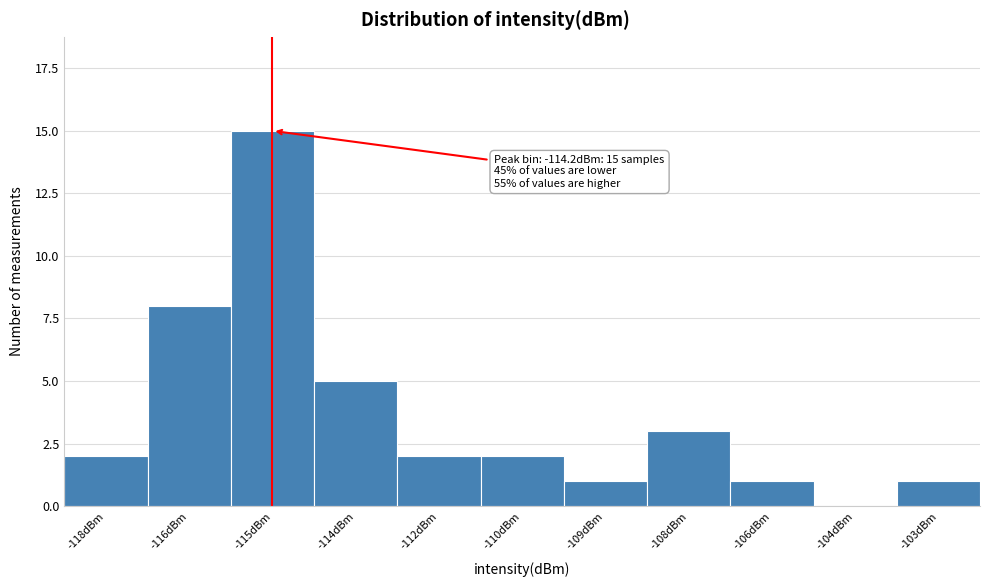

Reading left to right, transcribe all the data shown in this chart.

-118dBm=2	-116dBm=8	-115dBm=15	-114dBm=5	-112dBm=2	-110dBm=2	-109dBm=1	-108dBm=3	-106dBm=1	-104dBm=0	-103dBm=1